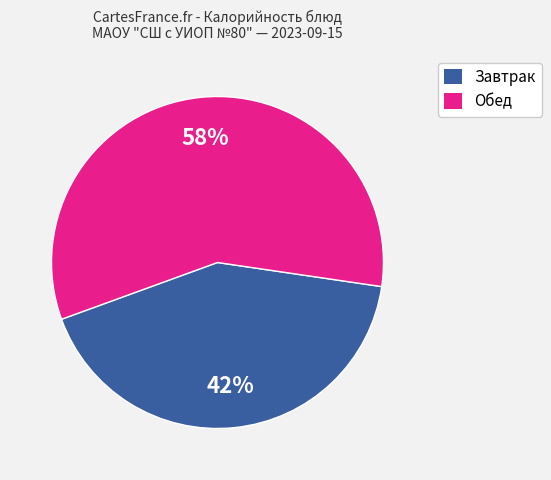

Is there any slice that represents more than half of the pie?

Yes